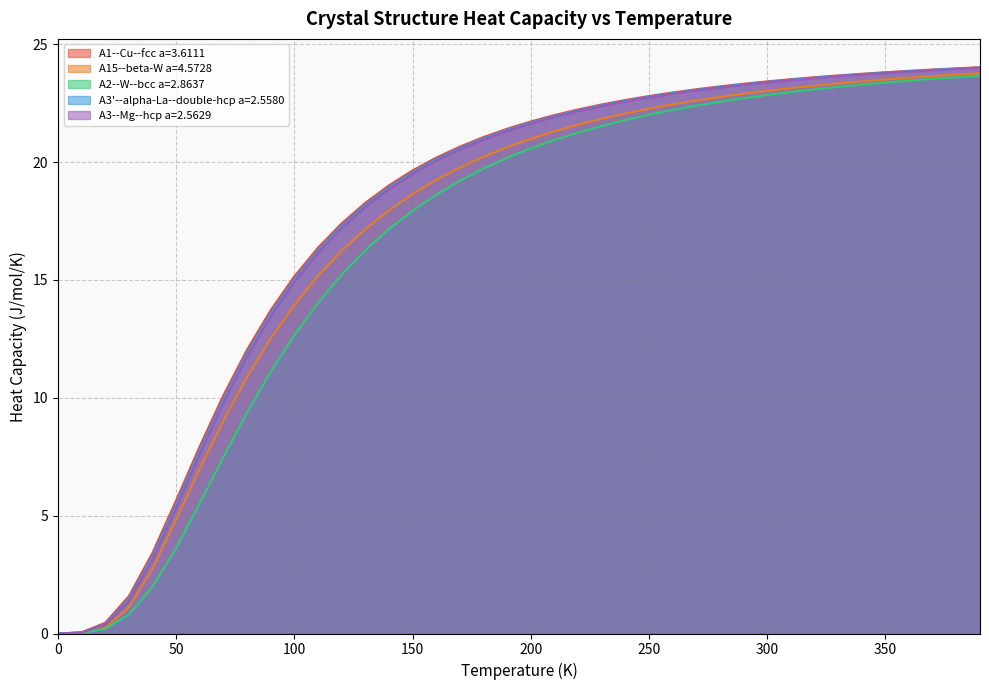

How many series are shown in this chart?

5